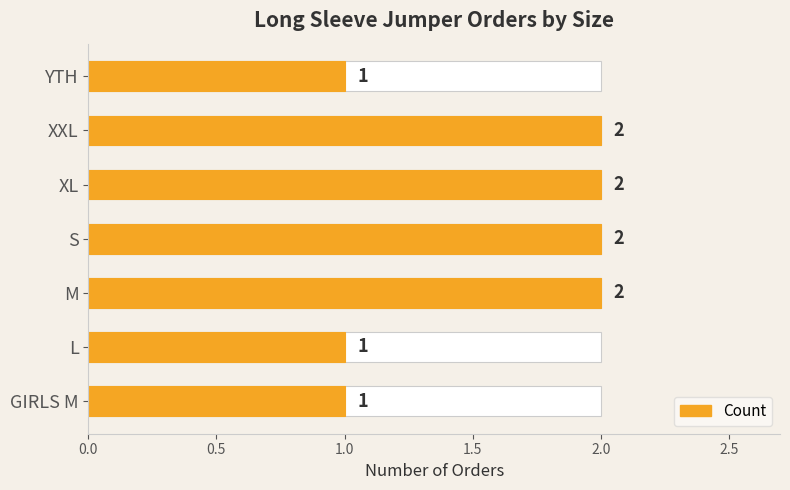

Between GIRLS M and XXL, which is larger?

XXL